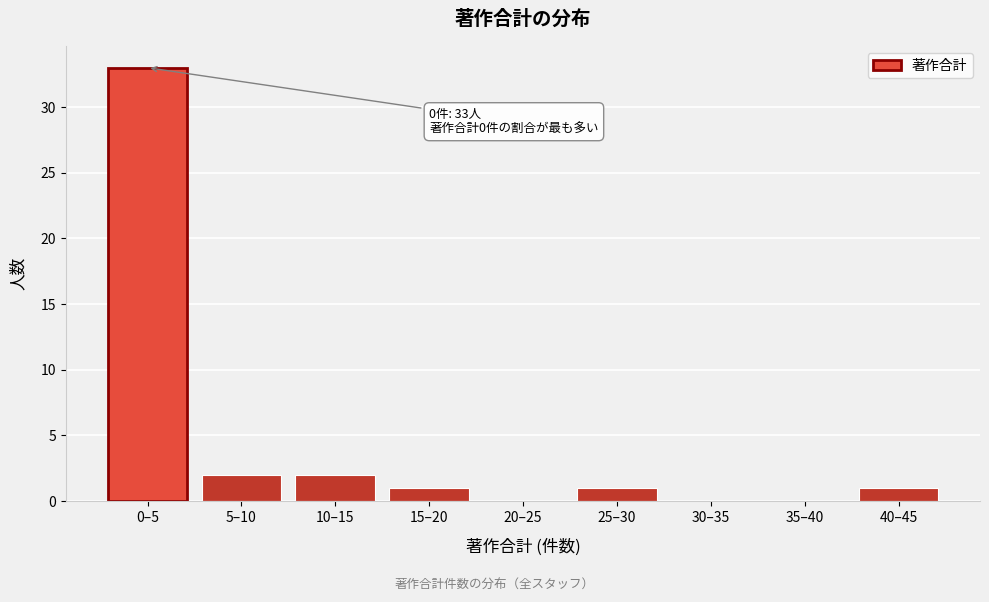

Reading right to left, transcribe all the data shown in this chart.

40–45=1	35–40=0	30–35=0	25–30=1	20–25=0	15–20=1	10–15=2	5–10=2	0–5=33